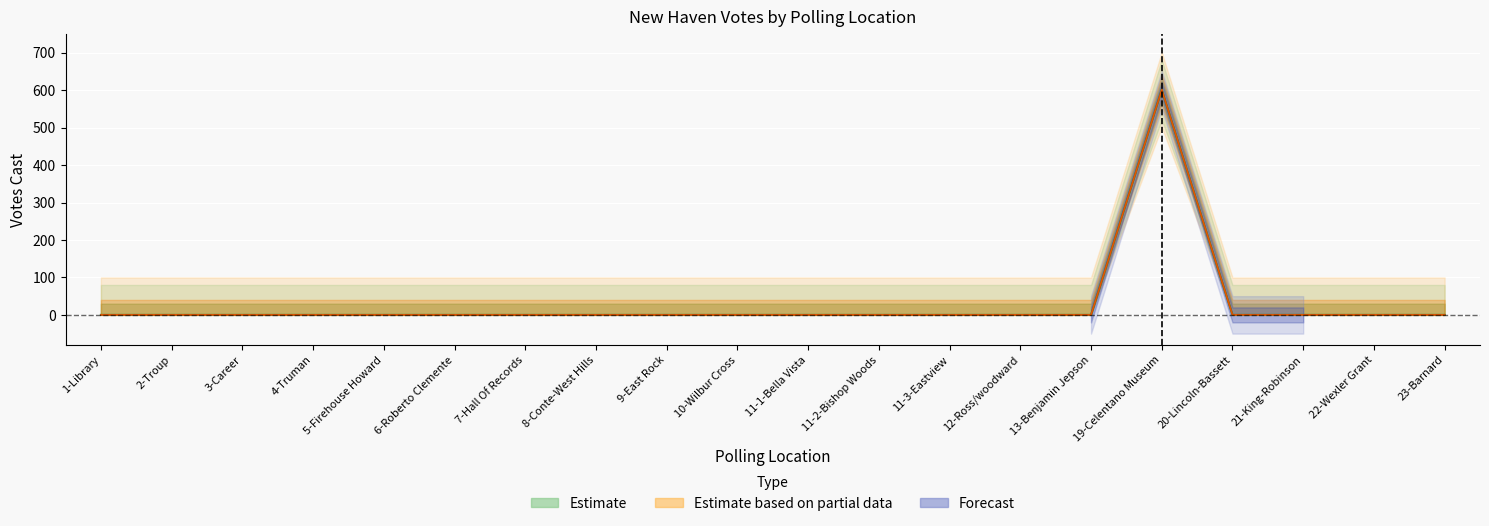

Where is the first local maximum for Kimberly Edwards Democratic?

19-Celentano Museum